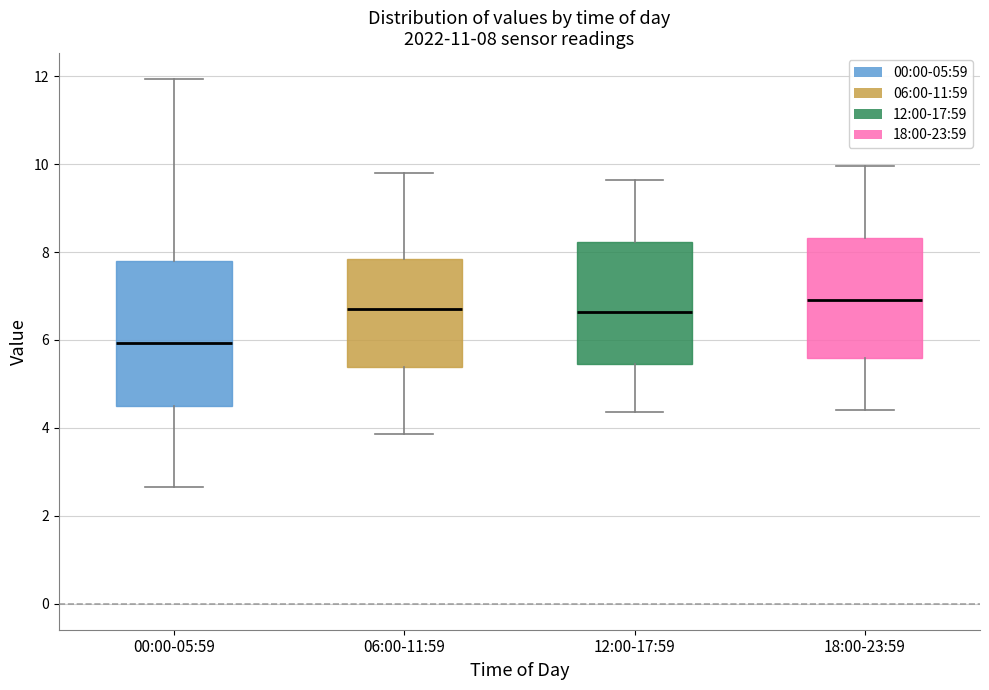

Comparing the boxes themselves (not the whiskers), which one is the tallest?

00:00-05:59